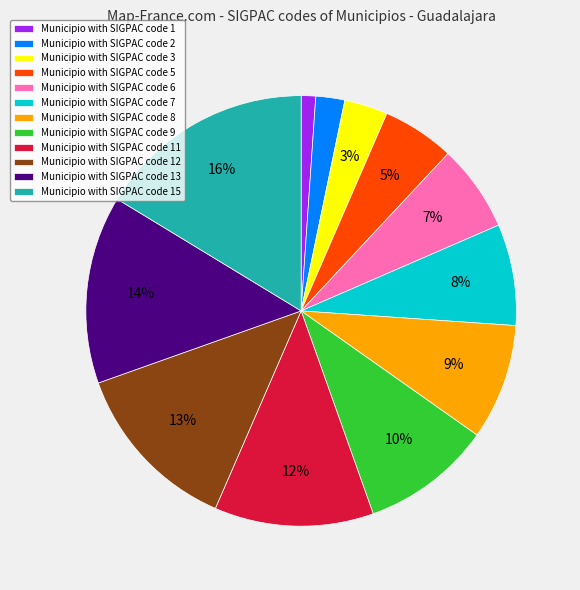

True or false: Municipio with SIGPAC code 8 accounts for 23% of the total.

False